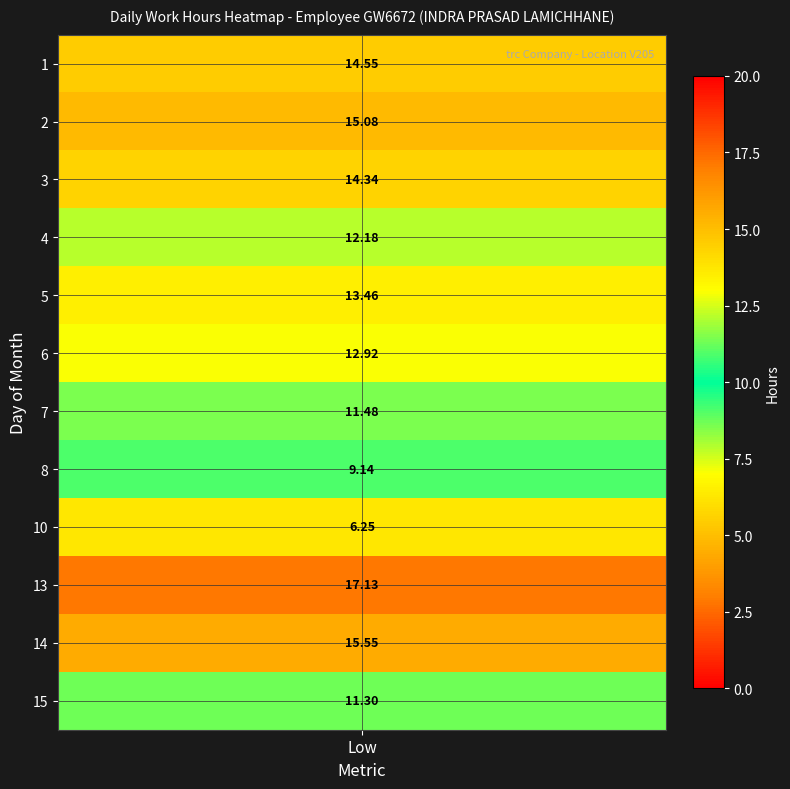

What is the difference between the maximum and minimum values in the 4 series?

12.2